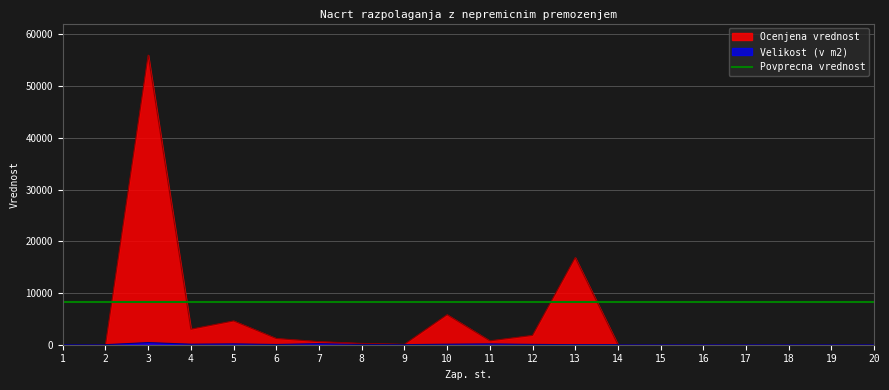

Reading left to right, list all the values displayed in this chart.

Velikost (v m2): 1=26	2=10	3=408	4=100	5=156	6=47	7=201	8=38	9=12	10=96	11=150	12=63	13=4	14=8	15=14	16=12	17=15	18=16	19=17	20=16
Ocenjena vrednost: 1=0	2=0	3=56000	4=3000	5=4600	6=1200	7=600	8=250	9=80	10=5800	11=750	12=1800	13=16848	14=0	15=0	16=0	17=0	18=0	19=0	20=0